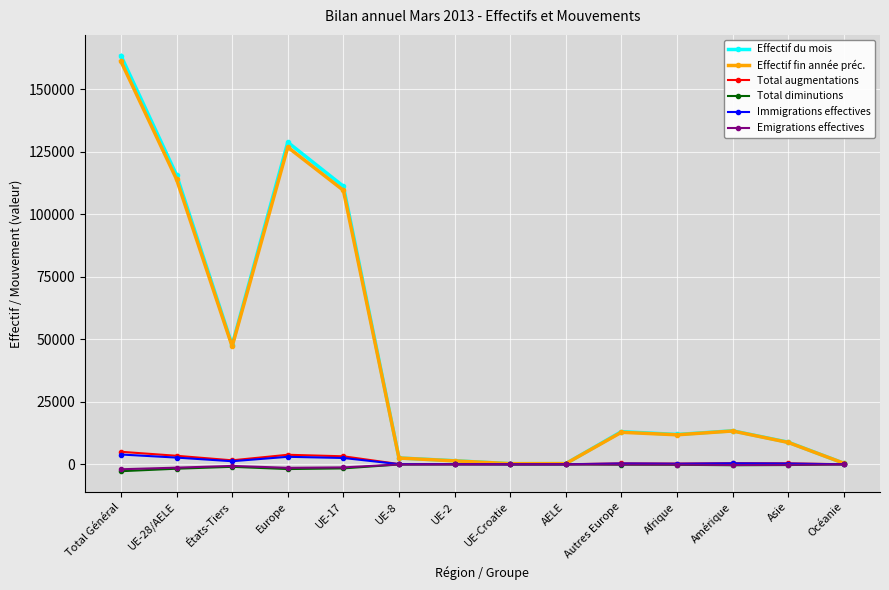

What is the label of the 7th point from the left?

UE-2